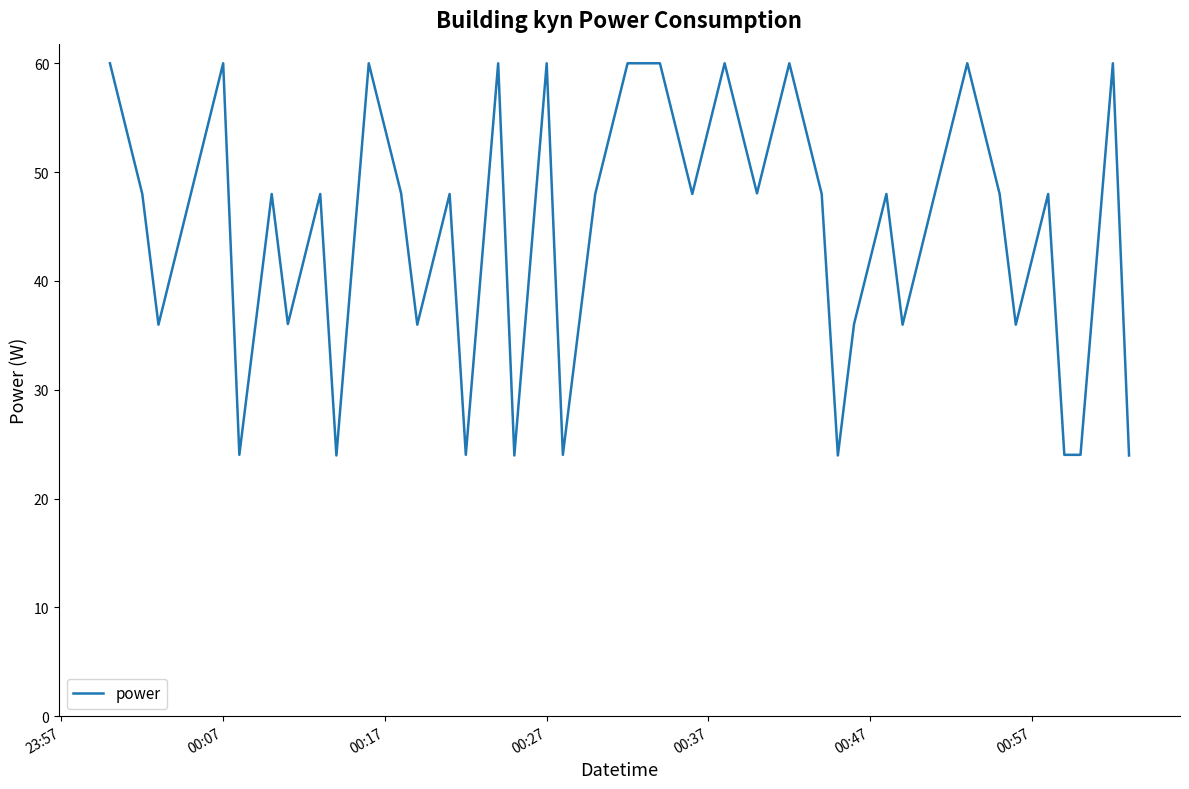

What is the minimum value shown in the chart?

24.0